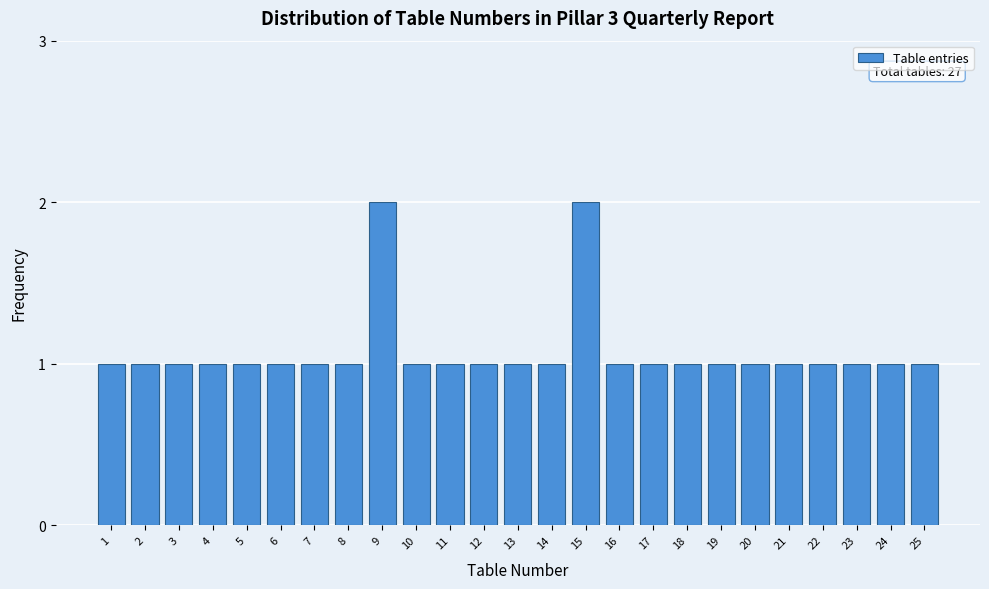

Reading right to left, transcribe all the data shown in this chart.

25=1	24=1	23=1	22=1	21=1	20=1	19=1	18=1	17=1	16=1	15=2	14=1	13=1	12=1	11=1	10=1	9=2	8=1	7=1	6=1	5=1	4=1	3=1	2=1	1=1